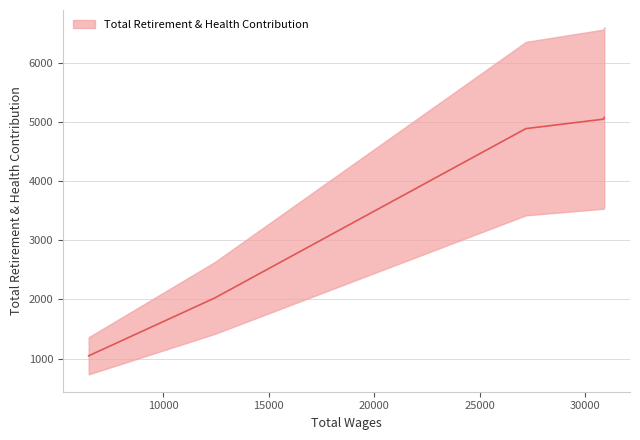

At which label does the data first exceed 4889?

30909.0